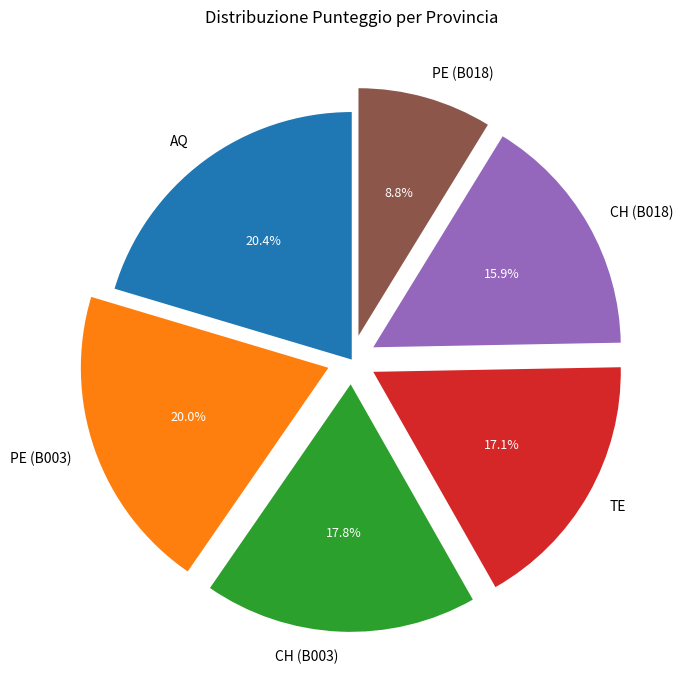

To the nearest percent, what is the average slice percentage?

17%